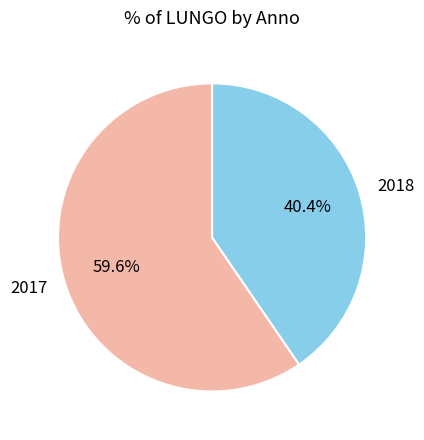

To the nearest percent, what is the average slice percentage?

50%